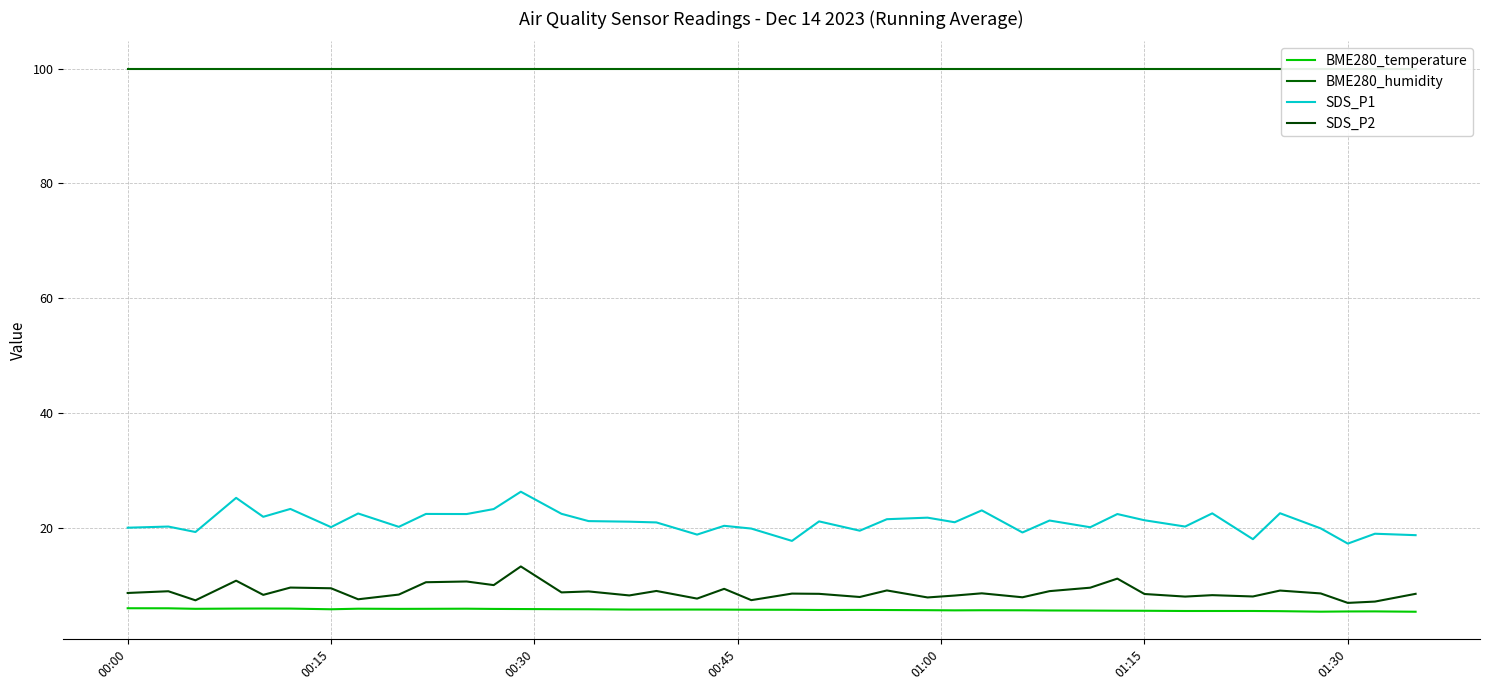

The value of SDS_P1 at 00:00 is 20.0. True or false?

True